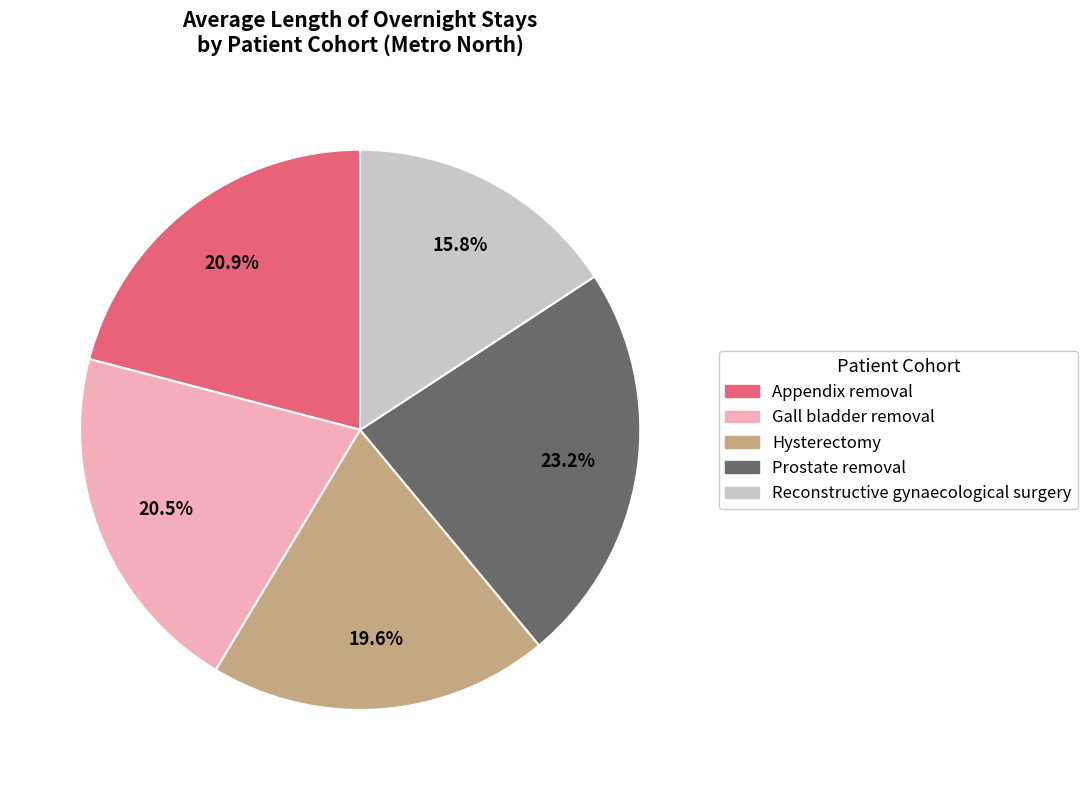

What is the total percentage of Reconstructive gynaecological surgery and Prostate removal?

39.3%